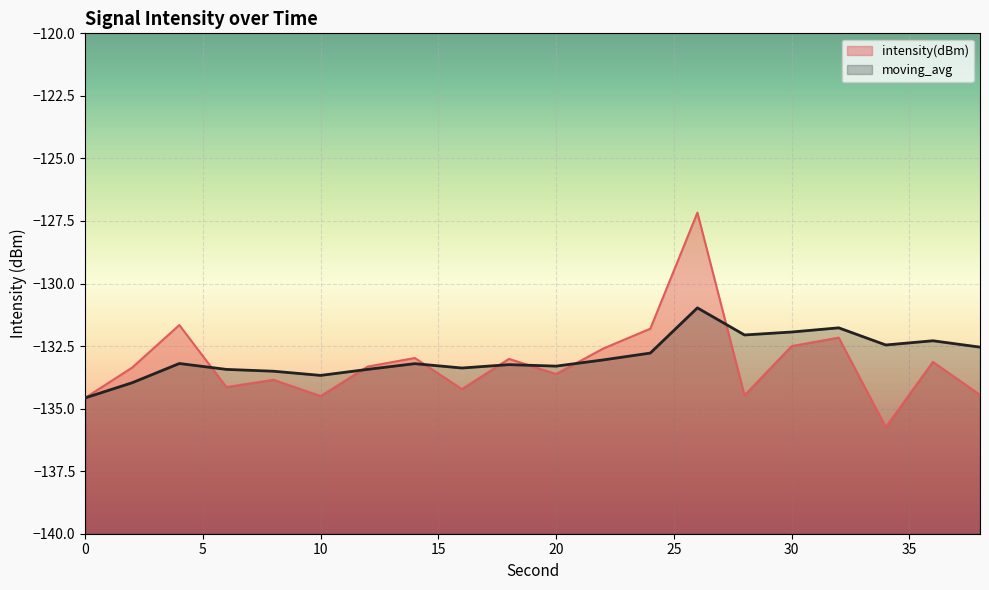

What is the average value of the intensity(dBm) series?

-133.2